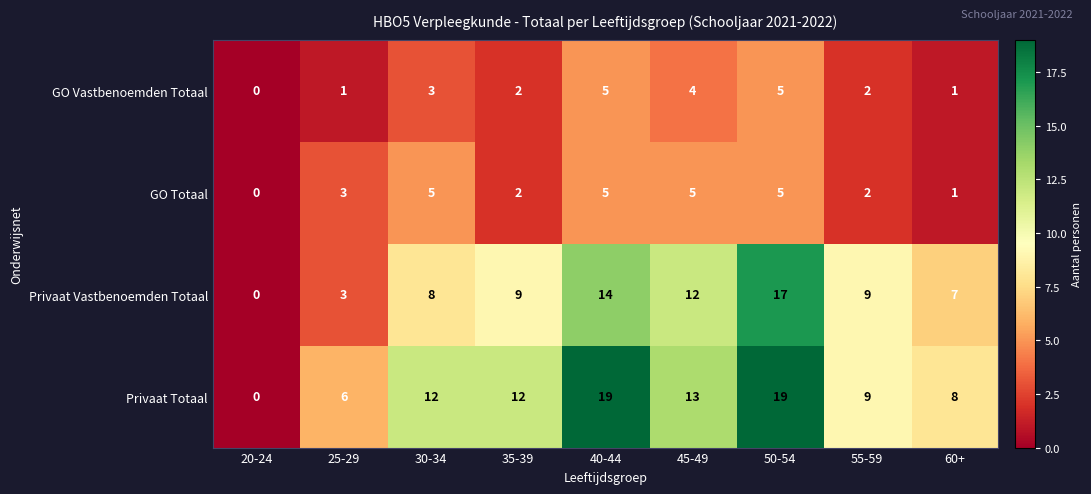

True or false: GO Vastbenoemden Totaal has a value of 2 at 45-49.

False